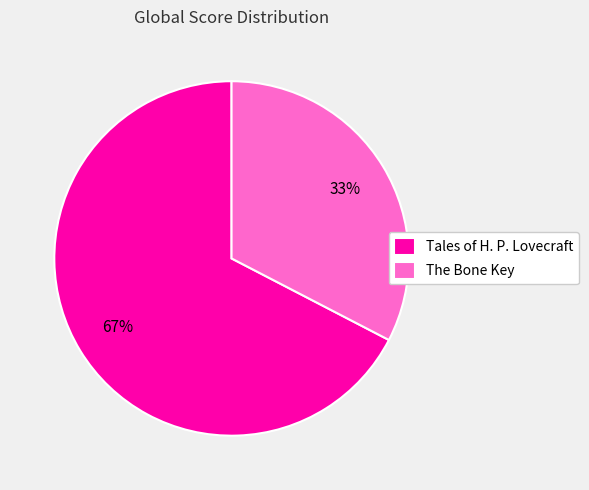

To the nearest percent, what is the combined percentage of The Bone Key and Tales of H. P. Lovecraft?

100%